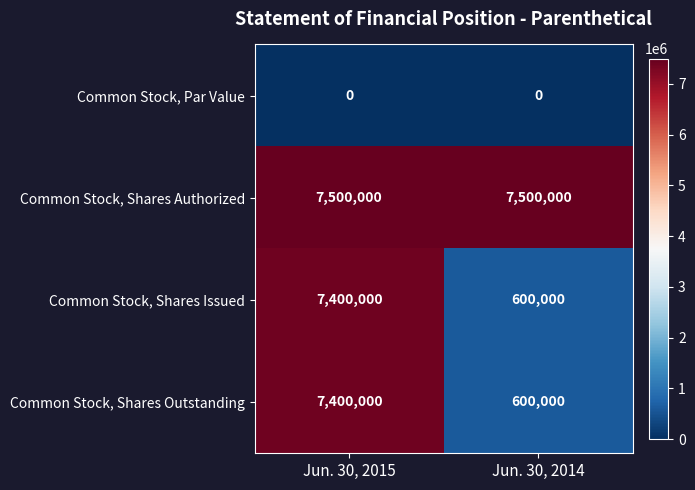

What is the total value across all series at Jun. 30, 2015?

22300000